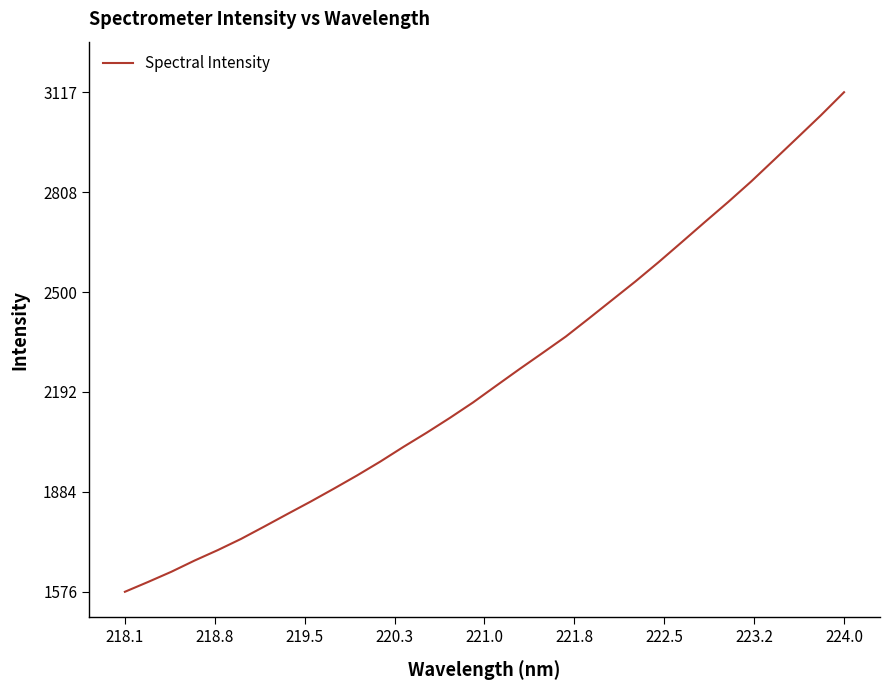

What is the smallest value displayed?

1576.8